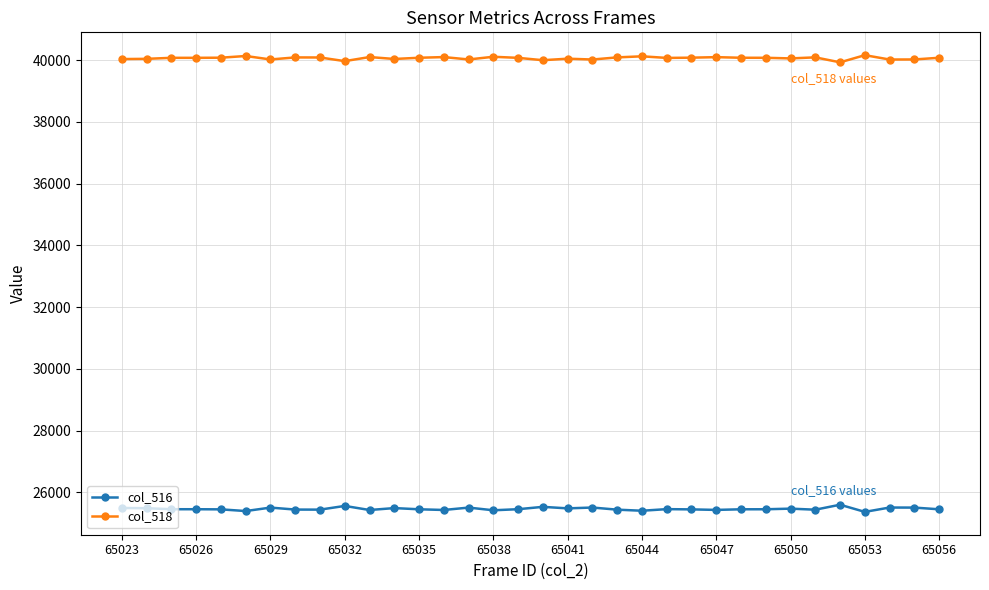

List the series in order of their overall mean, lowest first.

col_516, col_518